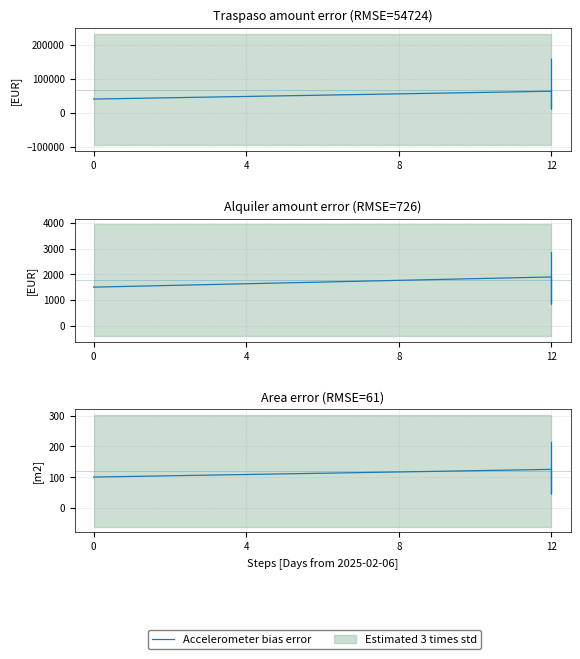

How many lines are shown in the chart?

1